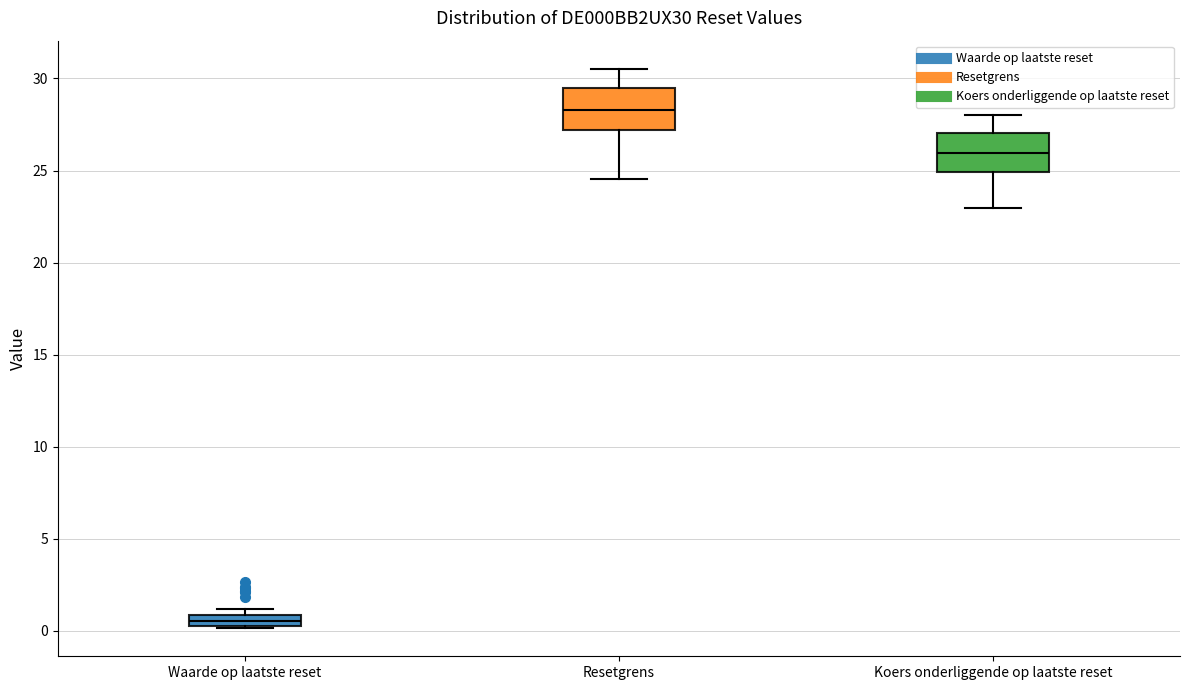

Which box has the lowest median line?

Waarde op laatste reset